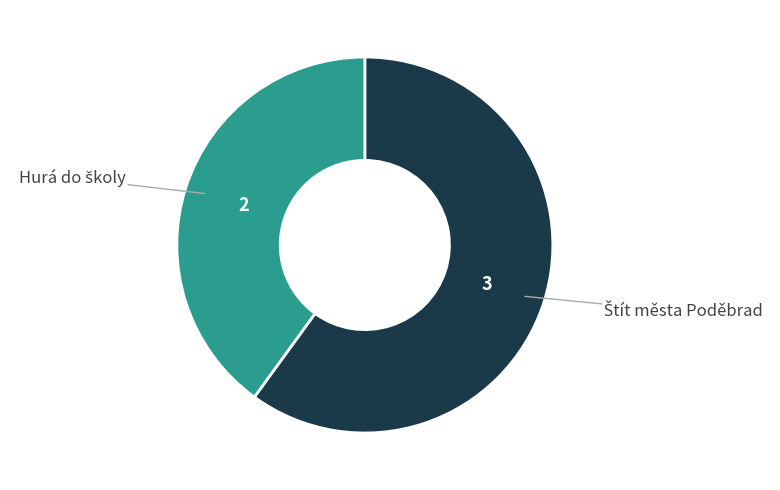

Is there a majority slice in this chart?

Yes